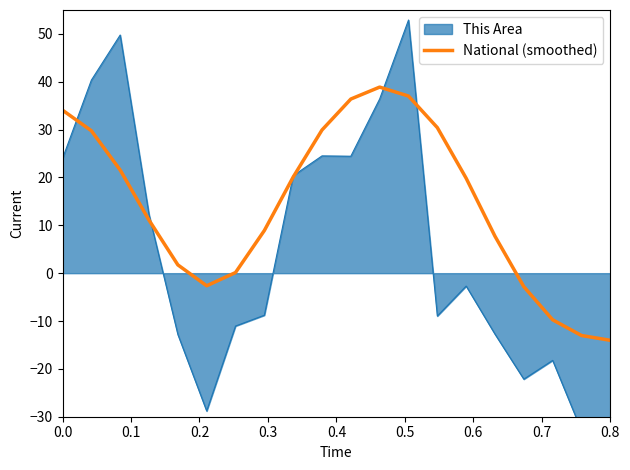

The value at 12 is 50.3. True or false?

False